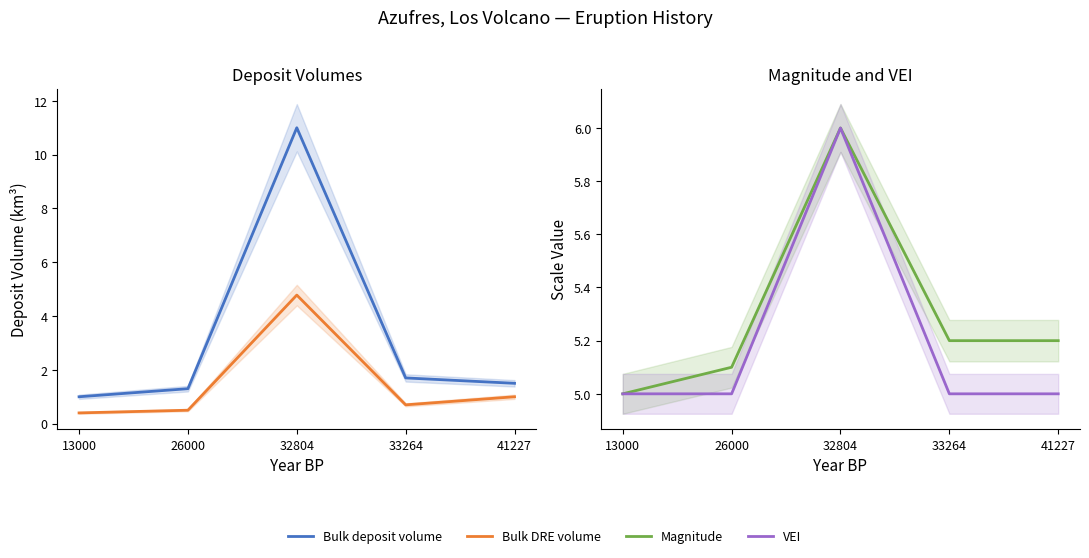

Between 26000 and 41227, which series saw the biggest shift?

Bulk DRE volume